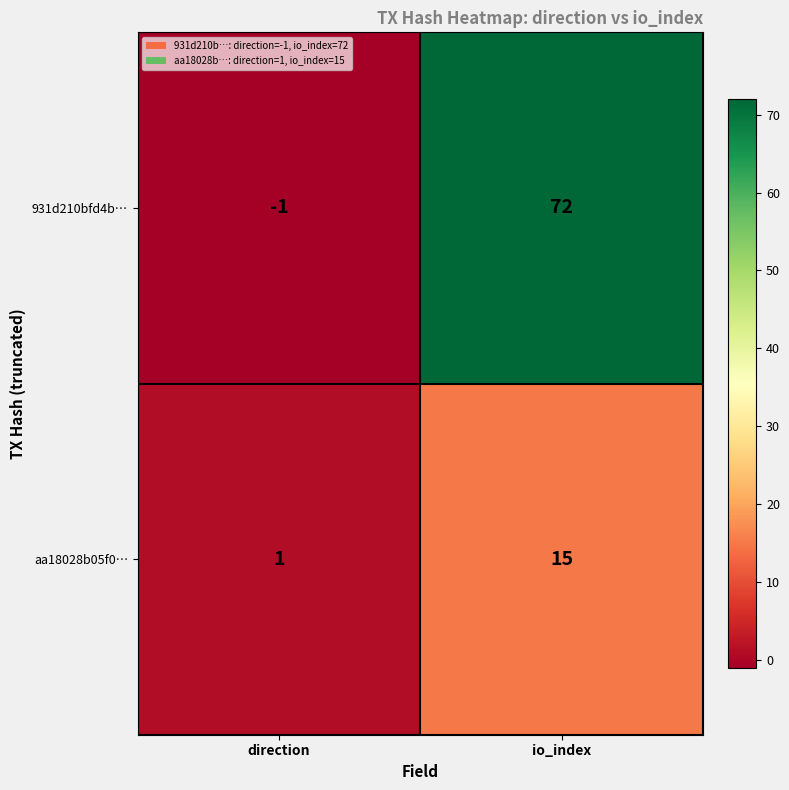

How many distinct data groups are displayed?

2